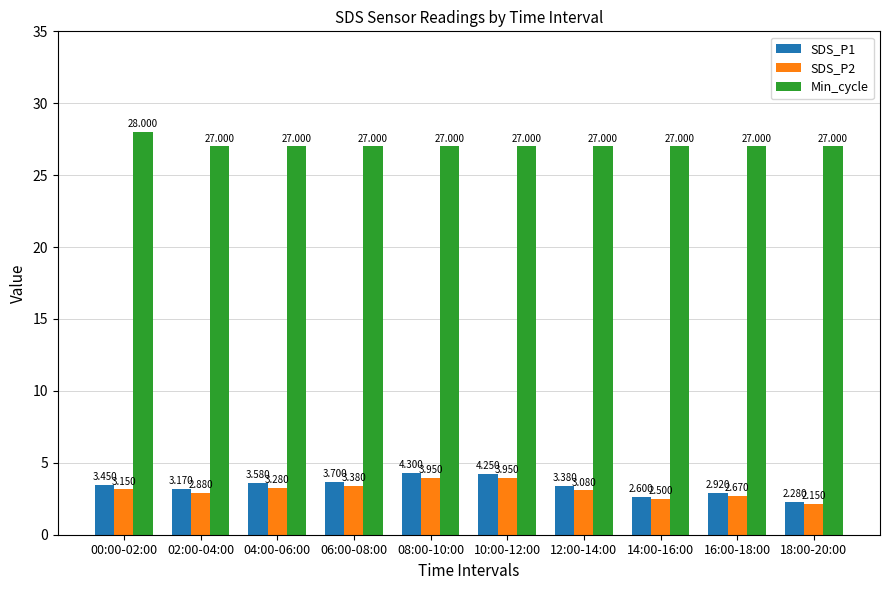

How many data points in SDS_P2 are above 3?

6